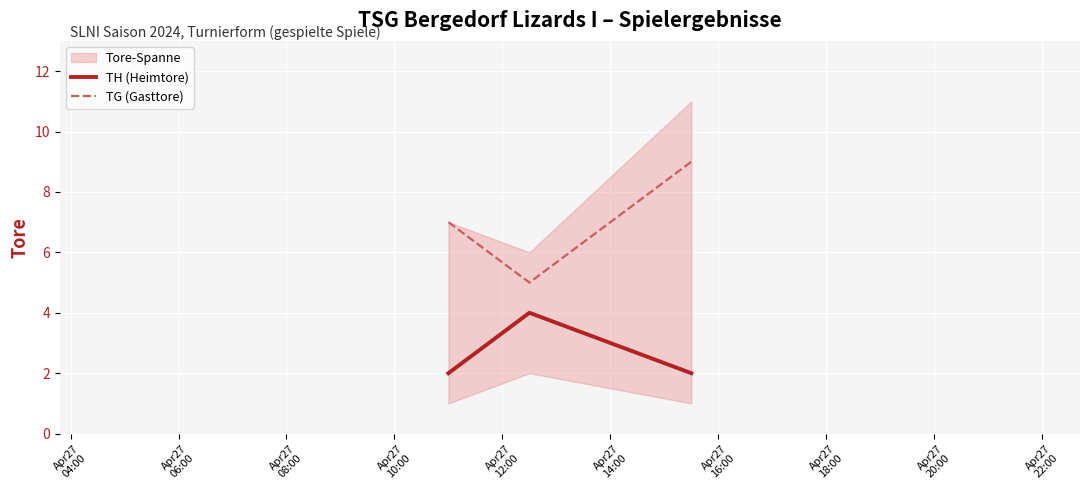

What is the highest value of the TG (Gasttore) series?

9